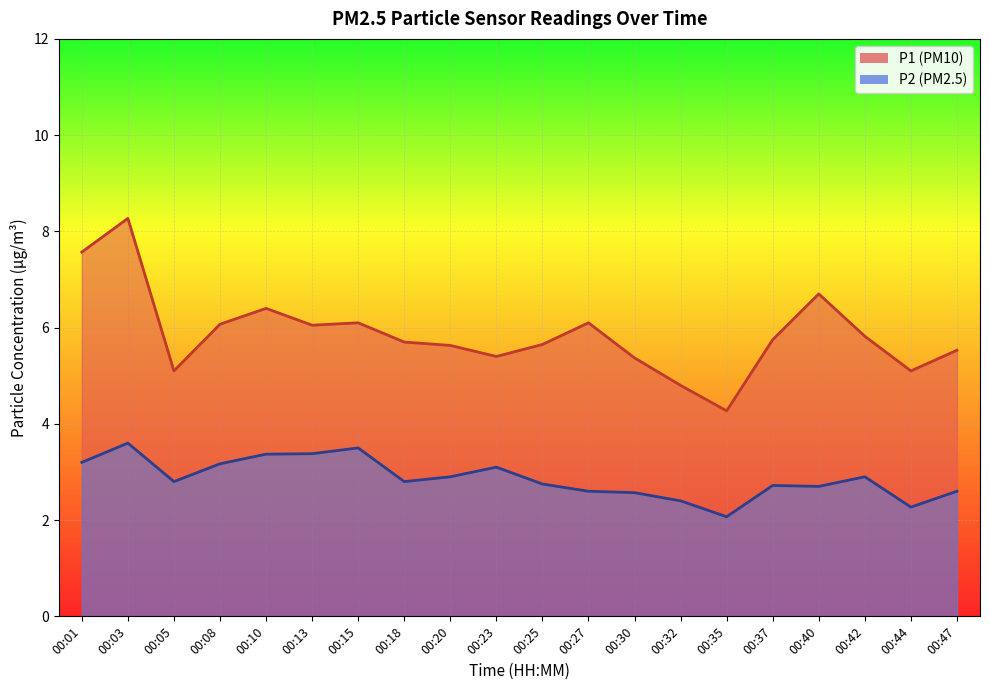

Reading right to left, extract all data points from this chart.

P1: 5.5	5.1	5.8	6.7	5.8	4.3	4.8	5.4	6.1	5.7	5.4	5.6	5.7	6.1	6.0	6.4	6.1	5.1	8.3	7.6
P2: 2.6	2.3	2.9	2.7	2.7	2.1	2.4	2.6	2.6	2.8	3.1	2.9	2.8	3.5	3.4	3.4	3.2	2.8	3.6	3.2